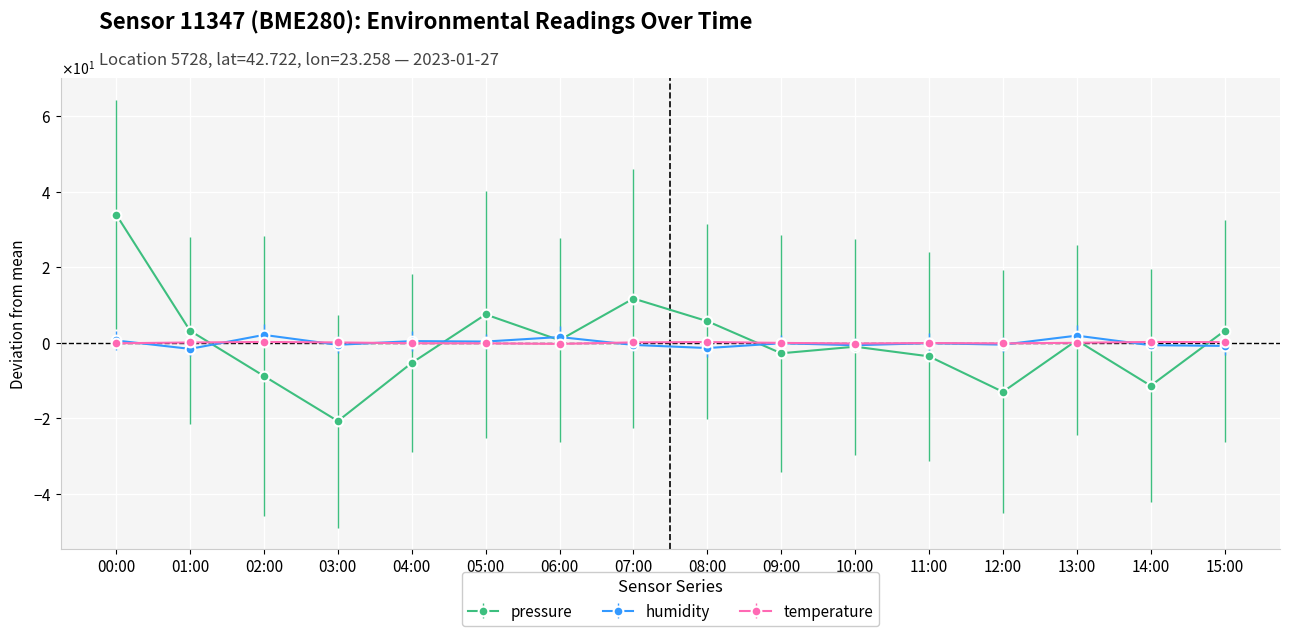

True or false: pressure has a value of 5.7 at 08:00.

True